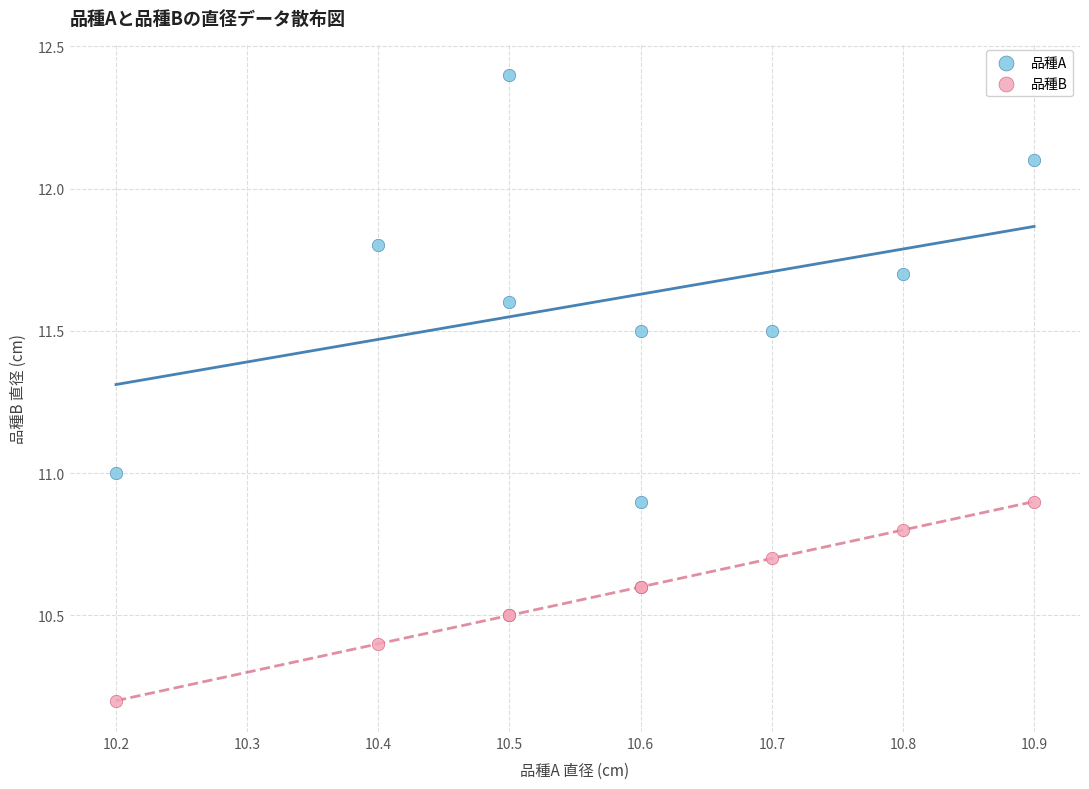

What are all the series names shown in the legend?

品種A, 品種B